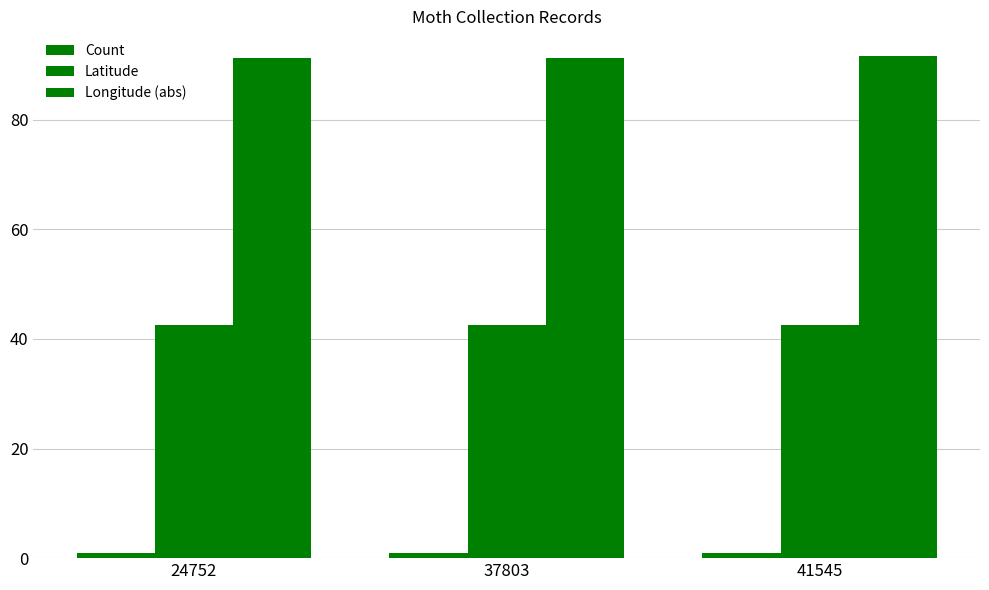

True or false: Count has a value of 1.0 at 37803.

True